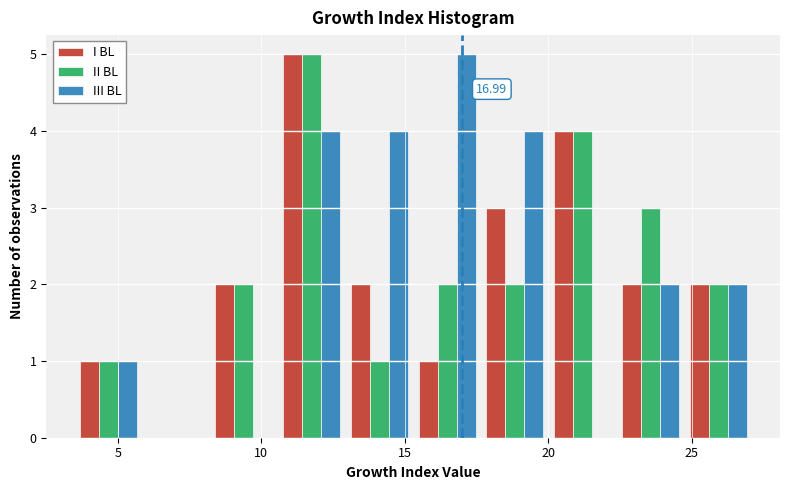

In the I BL series, which range on the x-axis has the tallest bar?

10.5 to 13.0